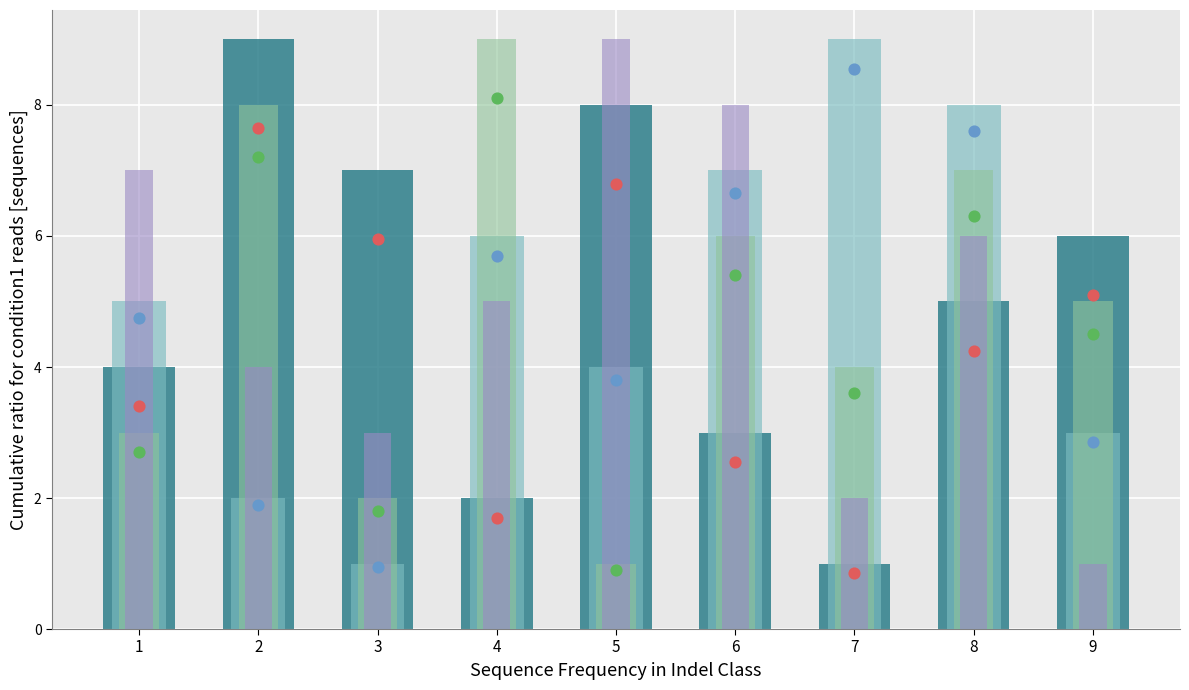

Is the value of col_3 at 4 greater than the value of col_2 at 1?

Yes